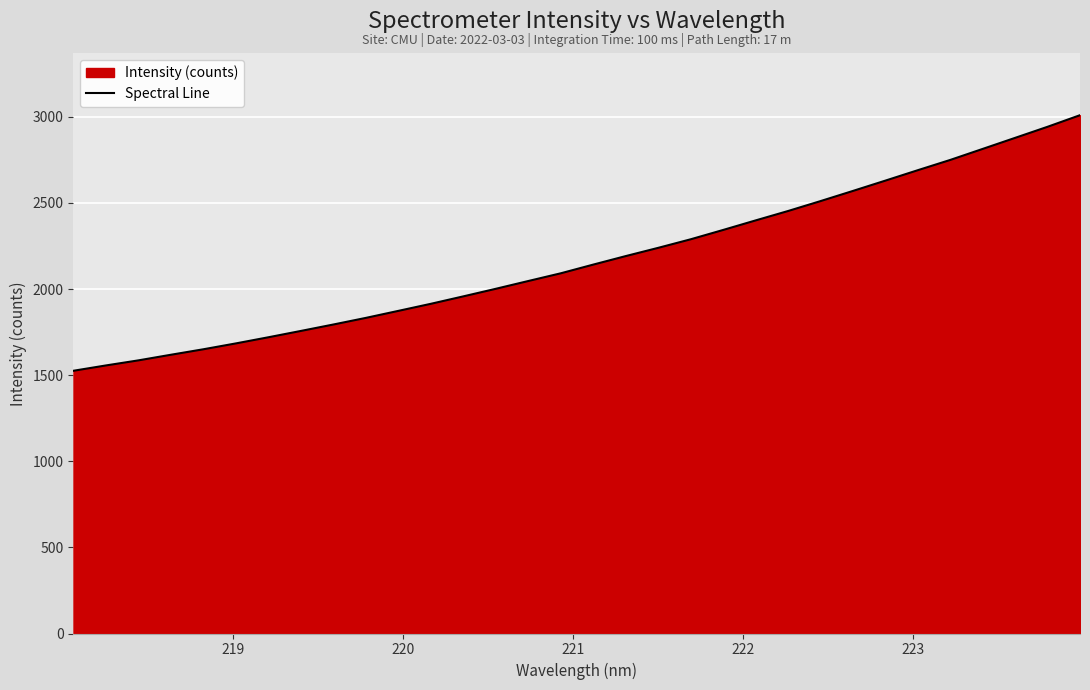

What is the greatest value displayed?

3009.7